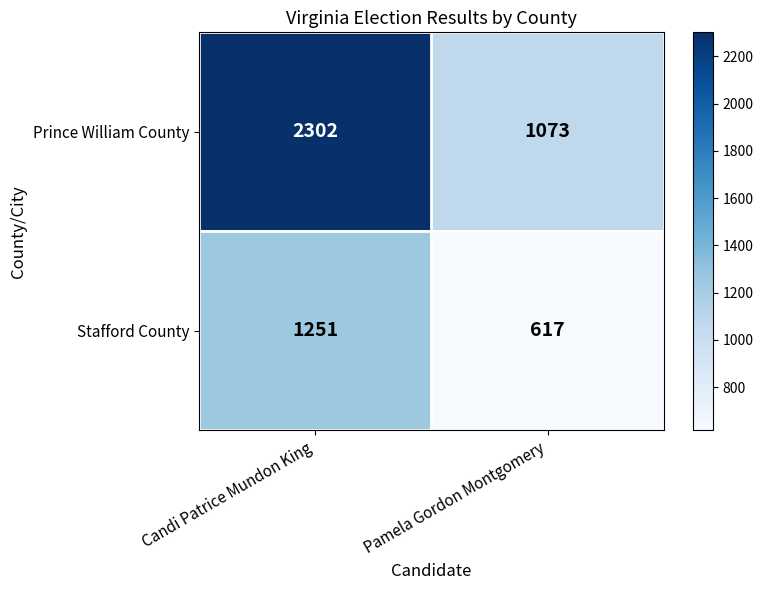

What is the sum of the Stafford County values at Candi Patrice Mundon King and Pamela Gordon Montgomery?

1868